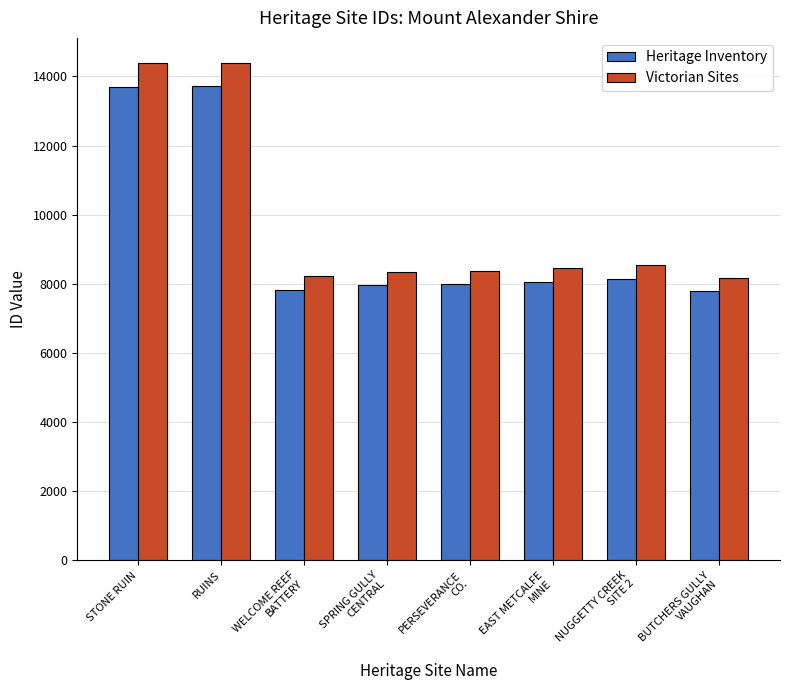

What is the minimum value for Victorian Sites?

8173.2